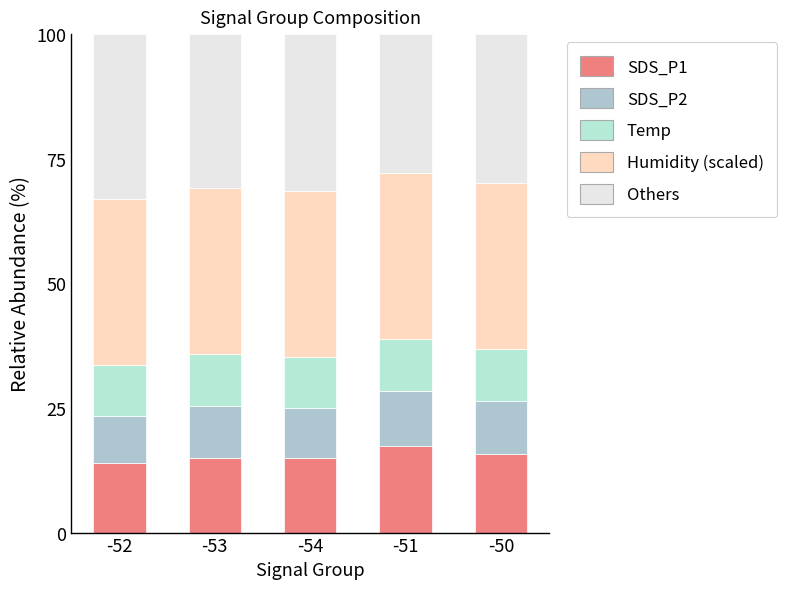

Which series has the largest total across all categories?

Humidity (scaled)